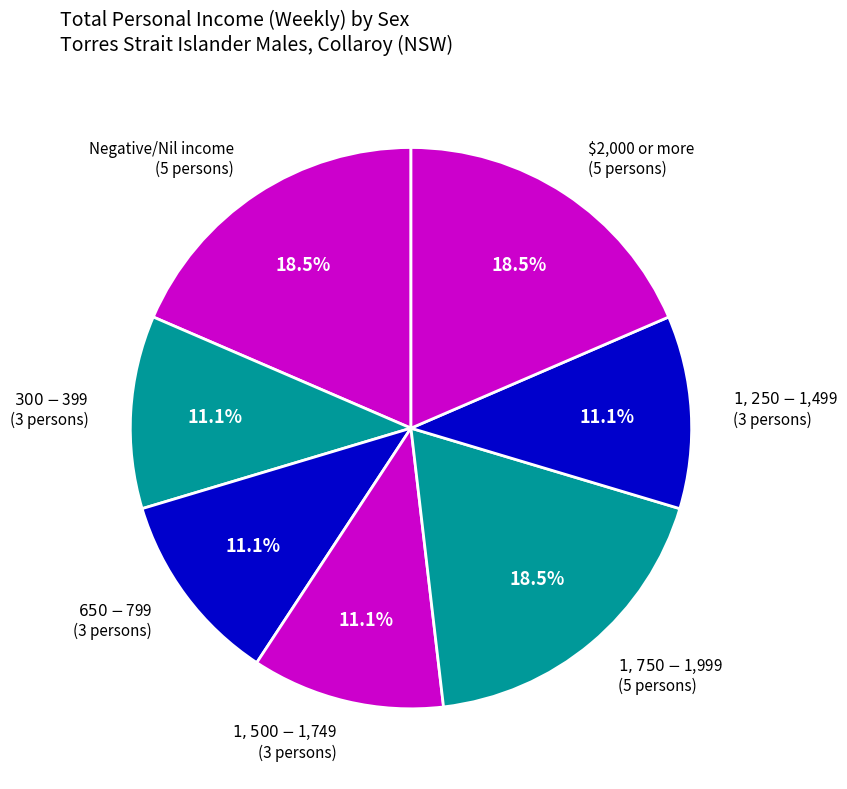

Is the sum of $2,000 or more (5 persons) and Negative/Nil income (5 persons) greater than half?

No